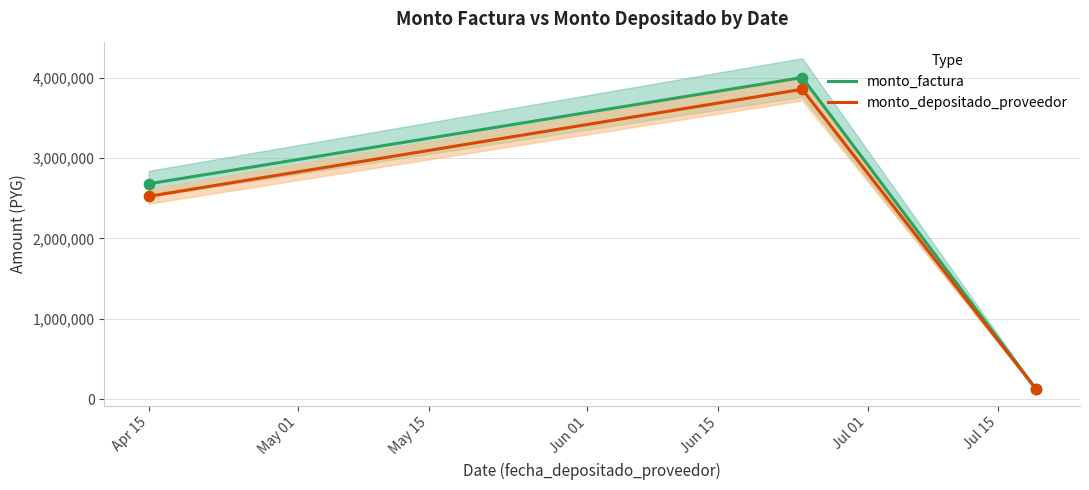

Which series has the largest total across all categories?

monto_factura